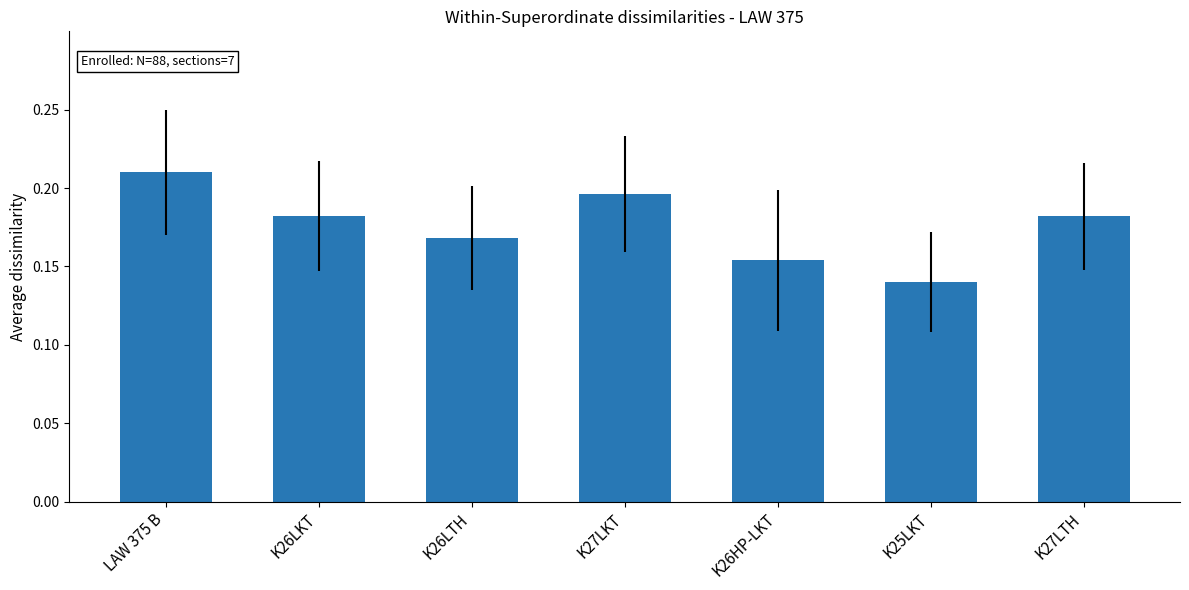

True or false: the data shows 0.1 at LAW 375 B.

False